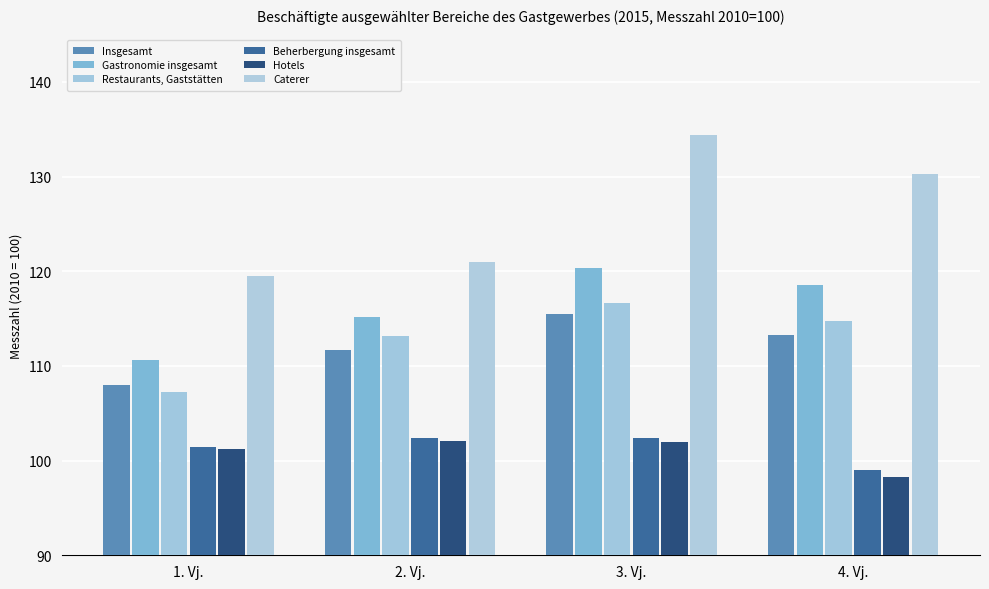

How many bars are there in each group?

6